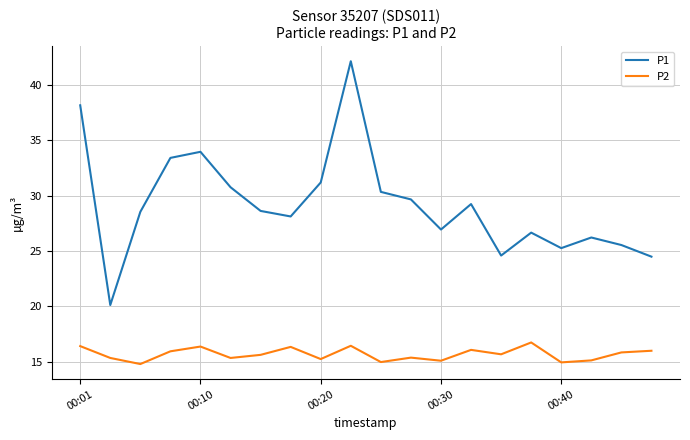

What is the difference between the maximum and minimum values in the P1 series?

22.0